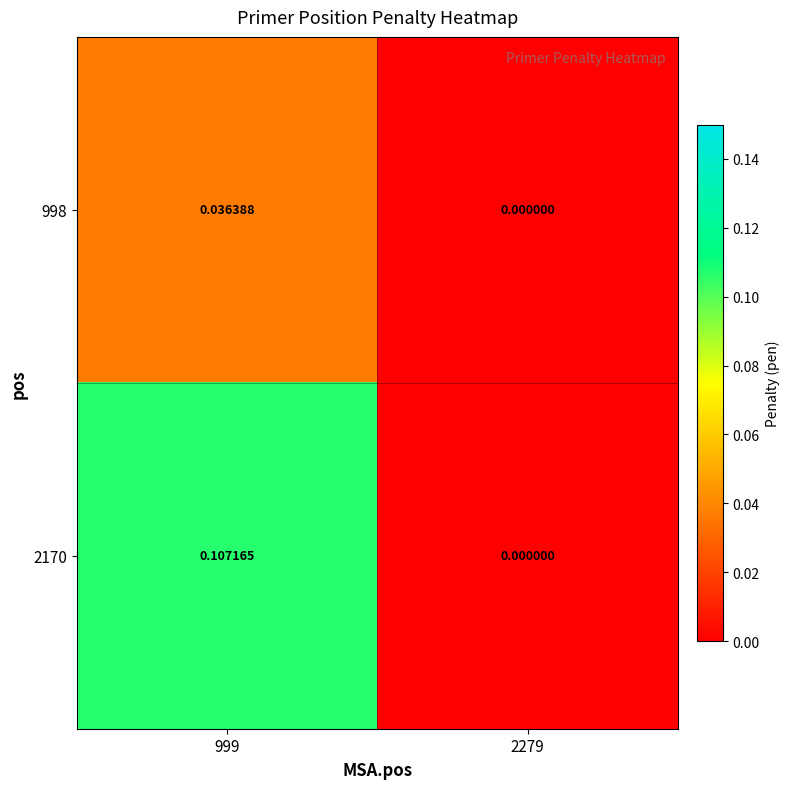

List the series in order of their overall mean, lowest first.

998, 2170